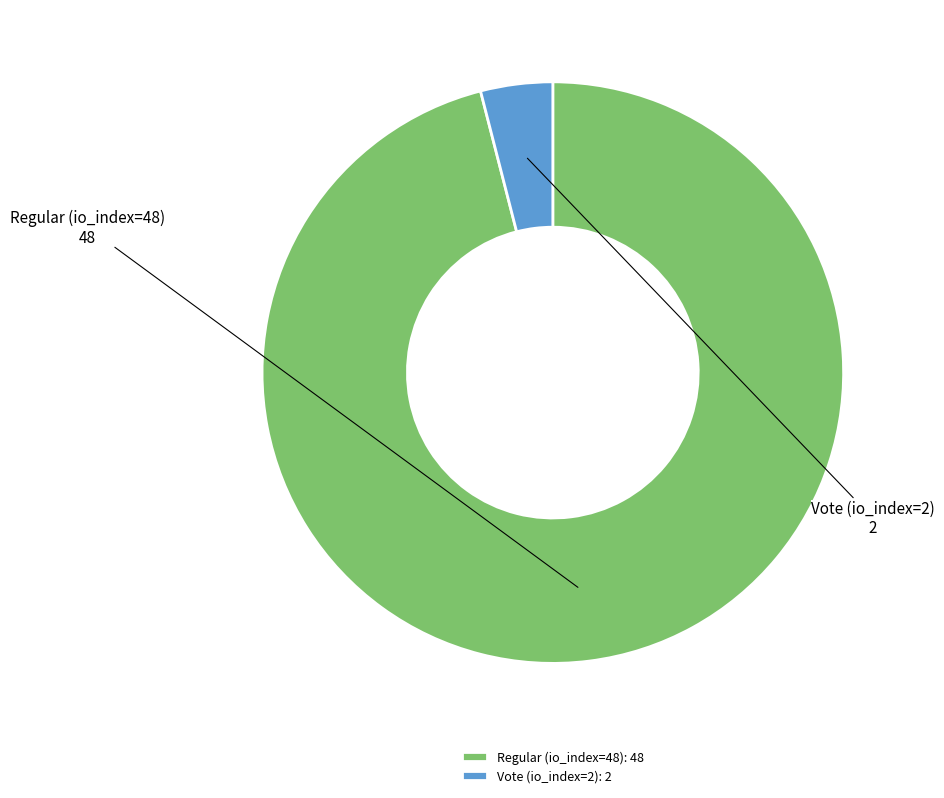

Rank the categories by value from highest to lowest.

Regular (io_index=48), Vote (io_index=2)